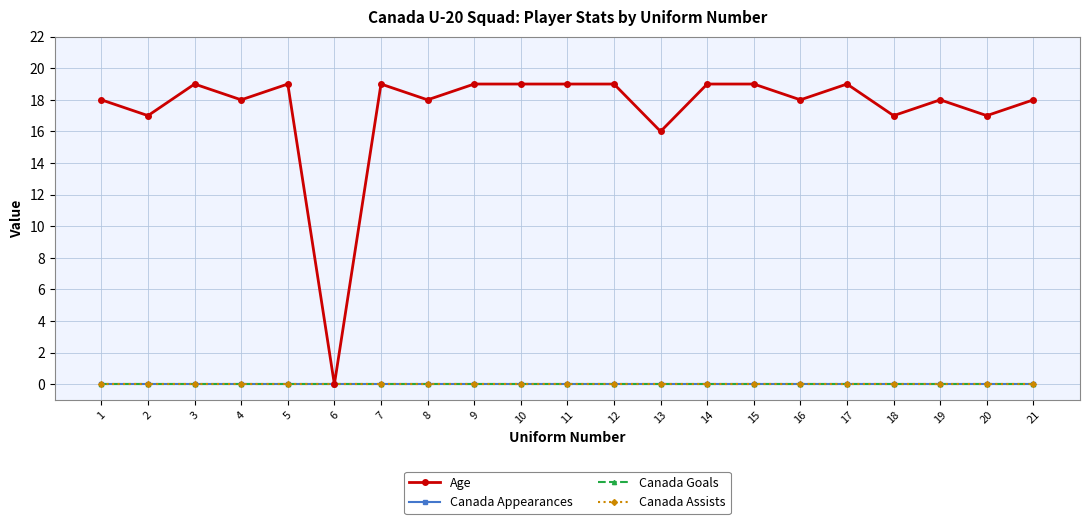

True or false: Canada Goals and Canada Assists intersect in this chart.

False